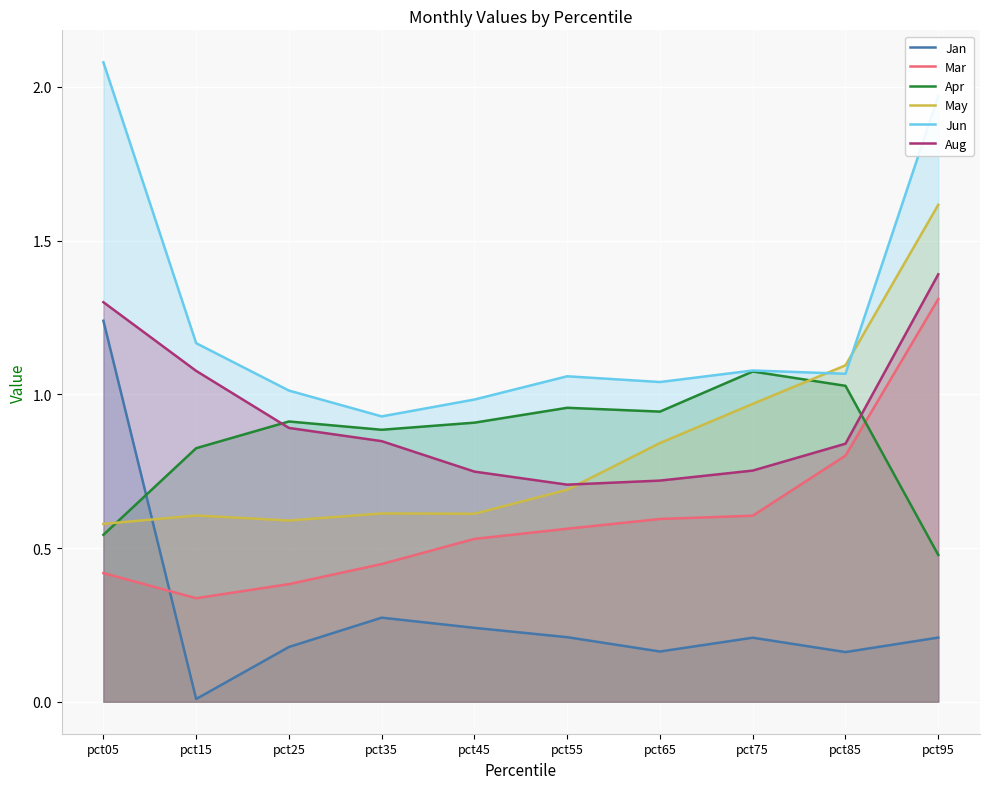

What is the greatest value displayed?

2.1